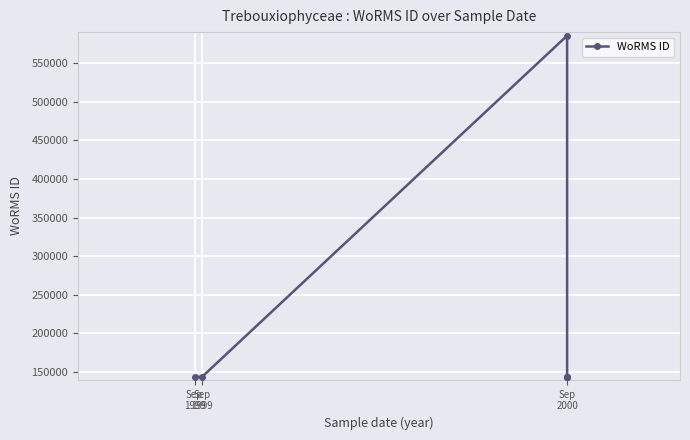

How many lines are shown in the chart?

1